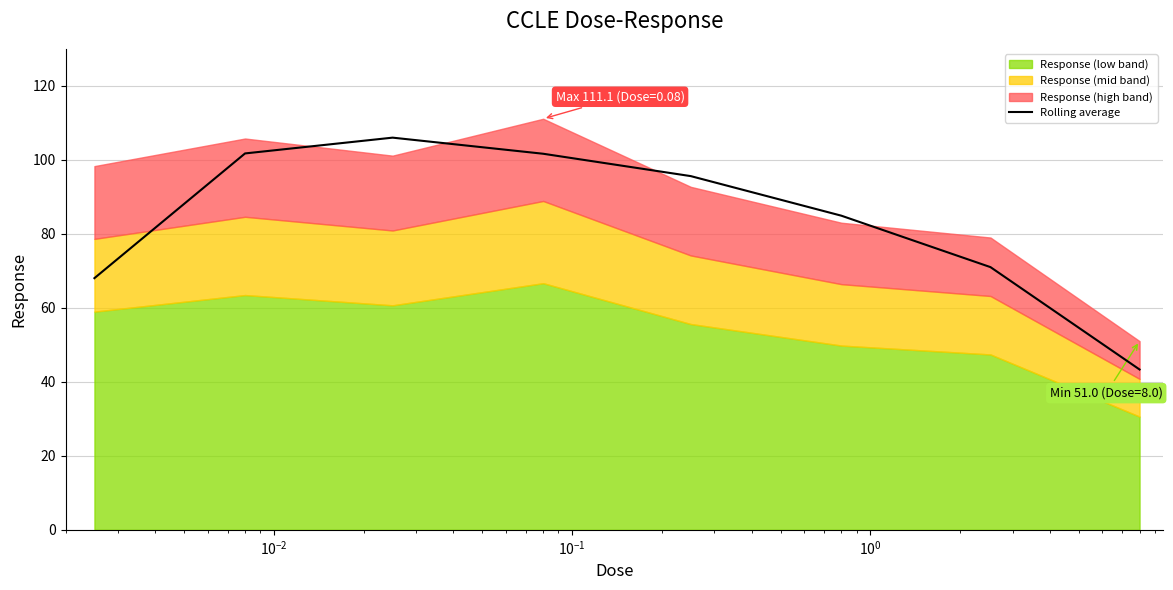

How many data points does each series have?

8